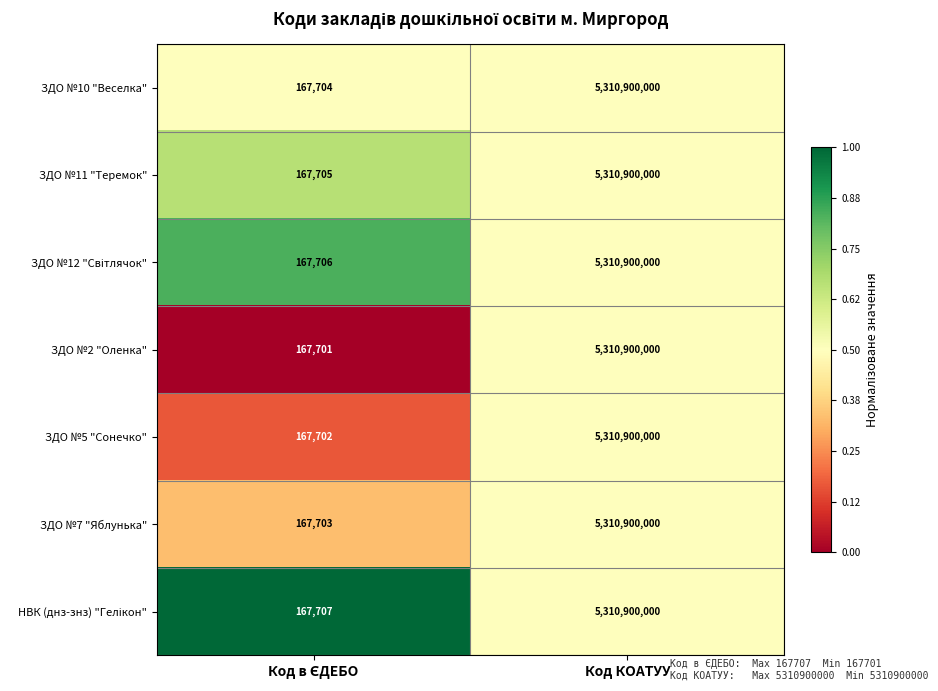

The value of ЗДО №7 "Яблунька" at Код КОАТУУ is 5310900000. True or false?

True